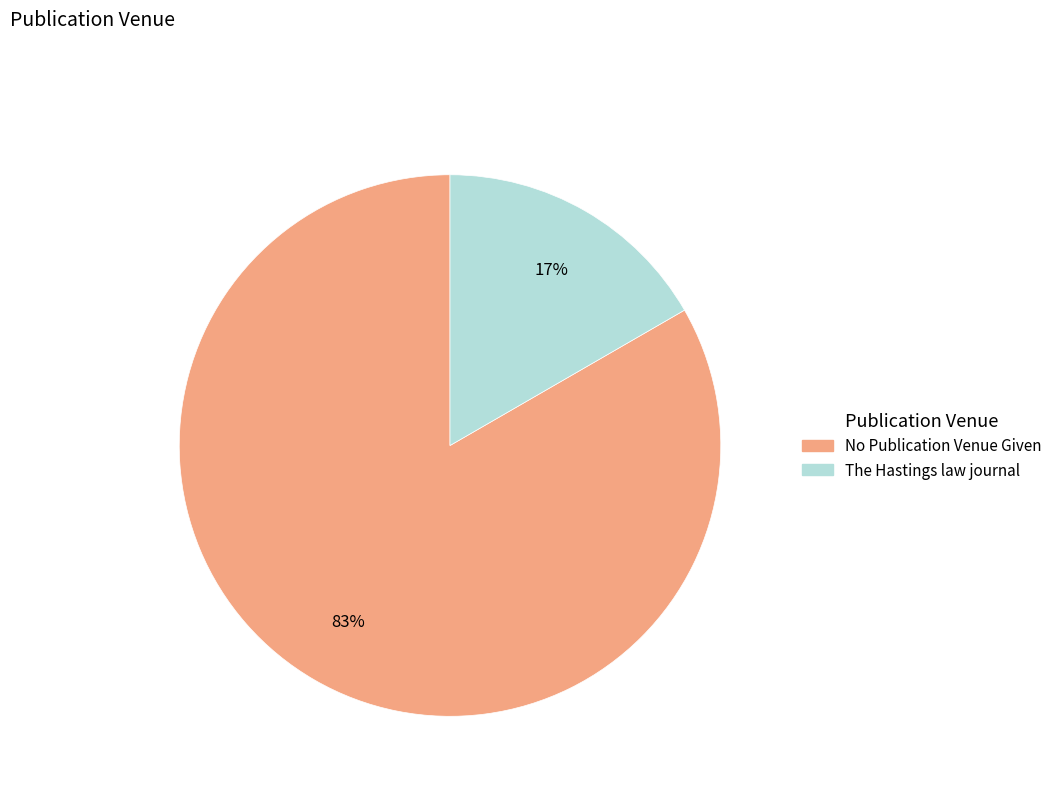

Does any single category account for the majority?

Yes